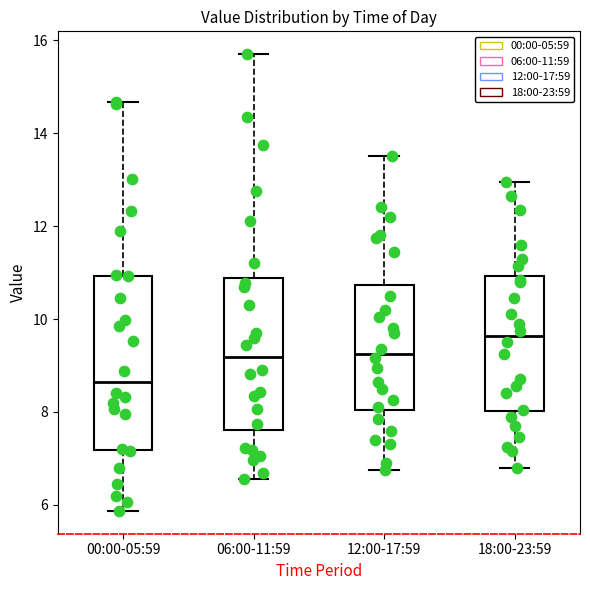

Reading left to right, transcribe this box plot: for each box, give where its median line is, the range the box spans, and where its two whiskers end, as read against the y-axis. The values are not printed on the chart, so give them approximately, as read against the axis.

00:00-05:59: median 8.6, box 7.2 to 11.0, whiskers 5.8 to 14.6
06:00-11:59: median 9.2, box 7.6 to 10.8, whiskers 6.6 to 15.8
12:00-17:59: median 9.2, box 8.0 to 10.8, whiskers 6.8 to 13.6
18:00-23:59: median 9.6, box 8.0 to 11.0, whiskers 6.8 to 13.0